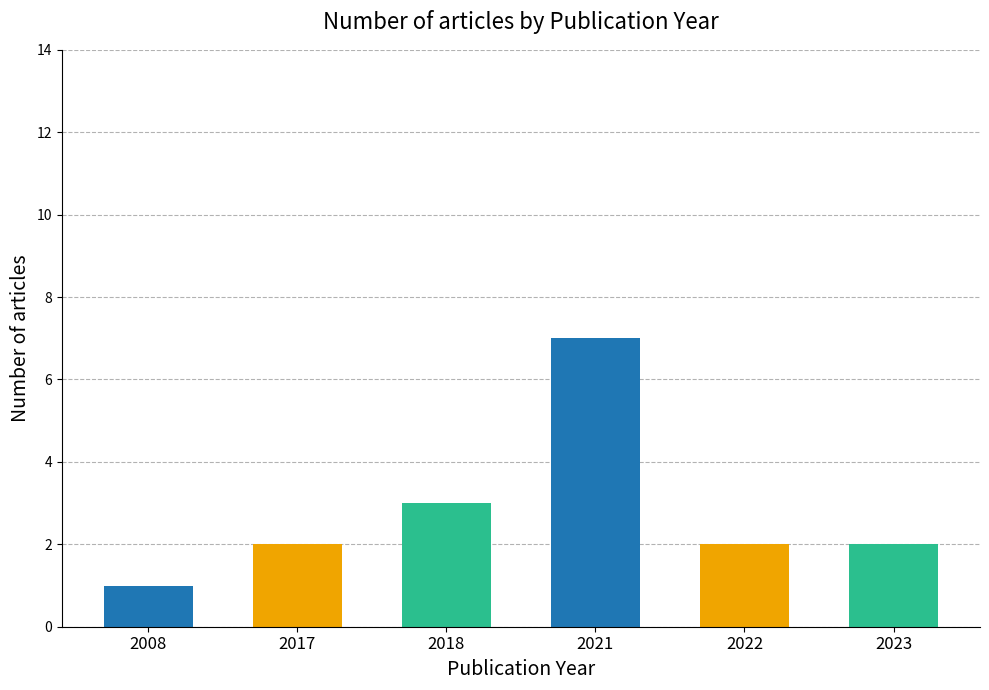

Reading left to right, extract all data points from this chart.

1	2	3	7	2	2